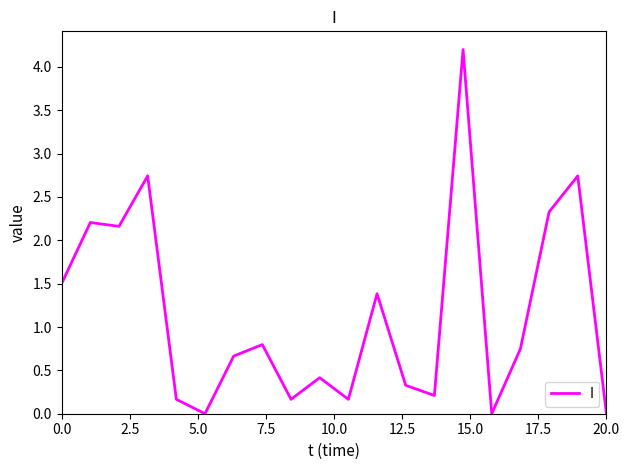

What is the greatest value displayed?

4.2